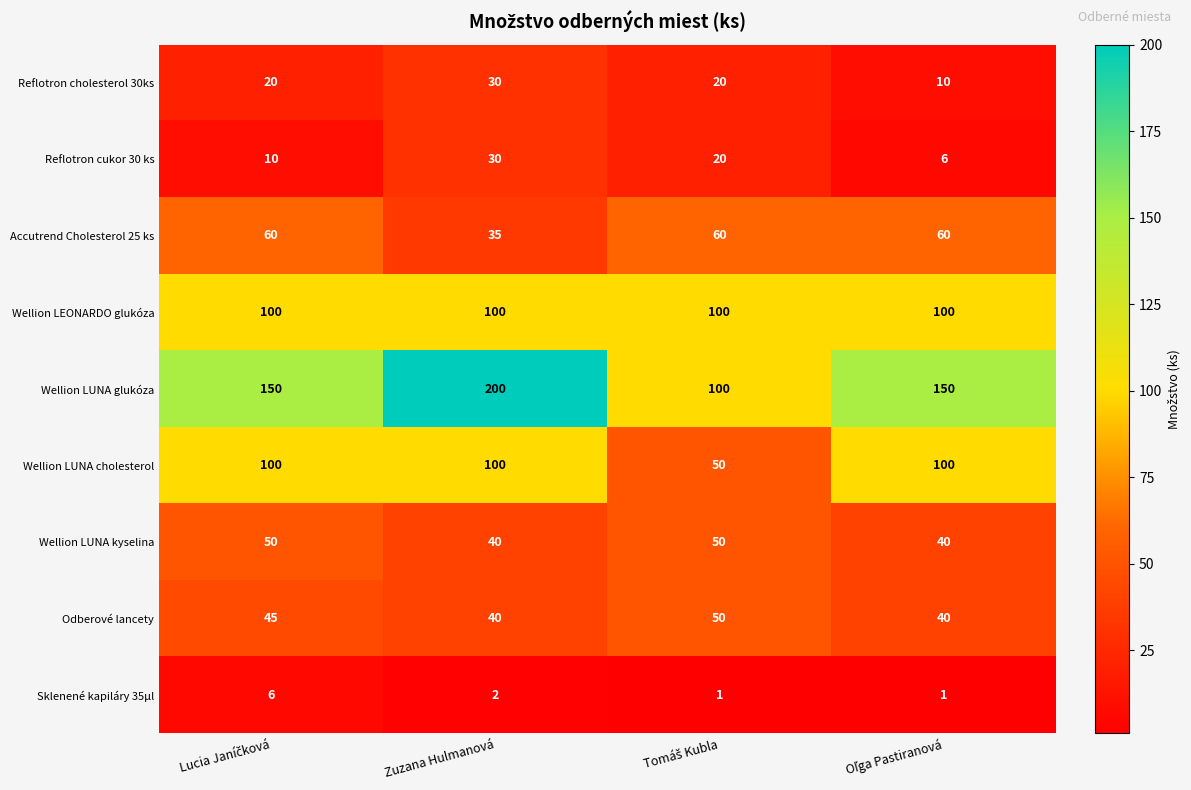

Which series has the widest spread of values?

Wellion LUNA glukóza